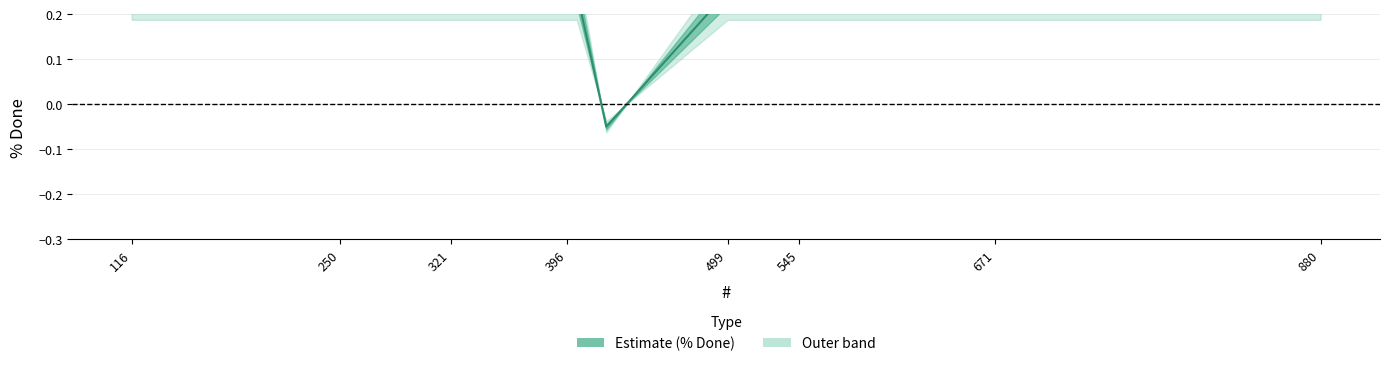

What is the average value?

0.2